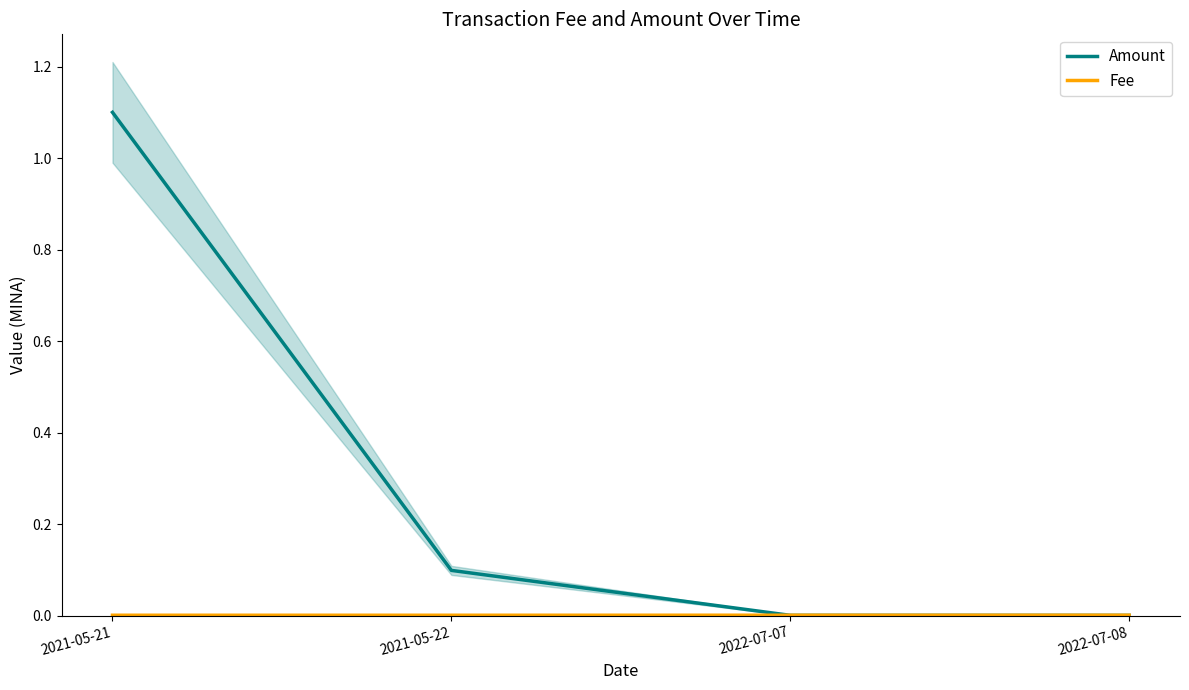

Is the value of Amount at 2022-07-08 greater than the value of Fee at 2022-07-08?

No